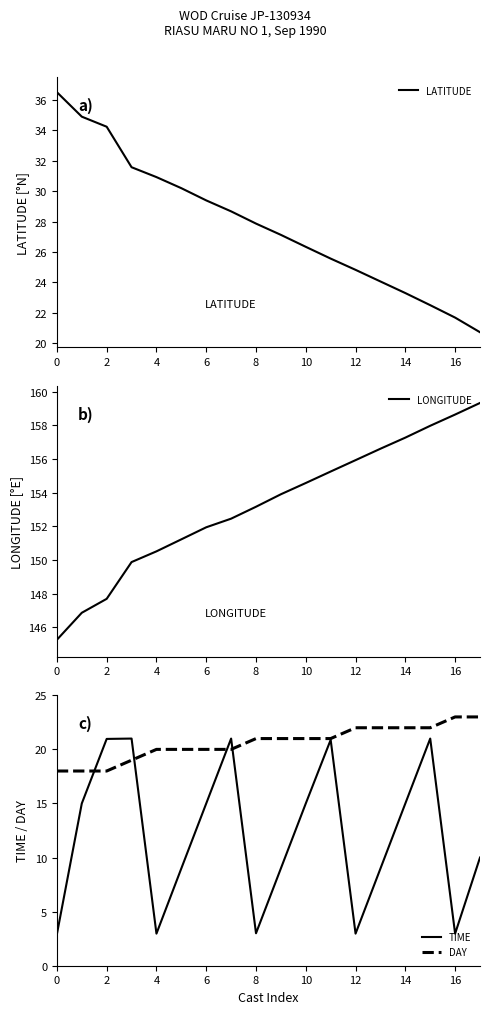

Reading left to right, extract all data points from this chart.

LATITUDE: 36.5	34.9	34.2	31.6	30.9	30.2	29.4	28.7	27.9	27.1	26.3	25.6	24.8	24.1	23.3	22.5	21.7	20.7
LONGITUDE: 145.2	146.9	147.7	149.9	150.5	151.2	151.9	152.5	153.2	153.9	154.6	155.3	155.9	156.6	157.3	158.0	158.6	159.3
TIME: 2.9	15.0	21.0	21.0	3.0	9.0	15.0	21.0	3.0	9.0	15.0	20.9	3.0	9.0	15.0	21.0	3.0	10.0
DAY: 18.0	18.0	18.0	19.0	20.0	20.0	20.0	20.0	21.0	21.0	21.0	21.0	22.0	22.0	22.0	22.0	23.0	23.0